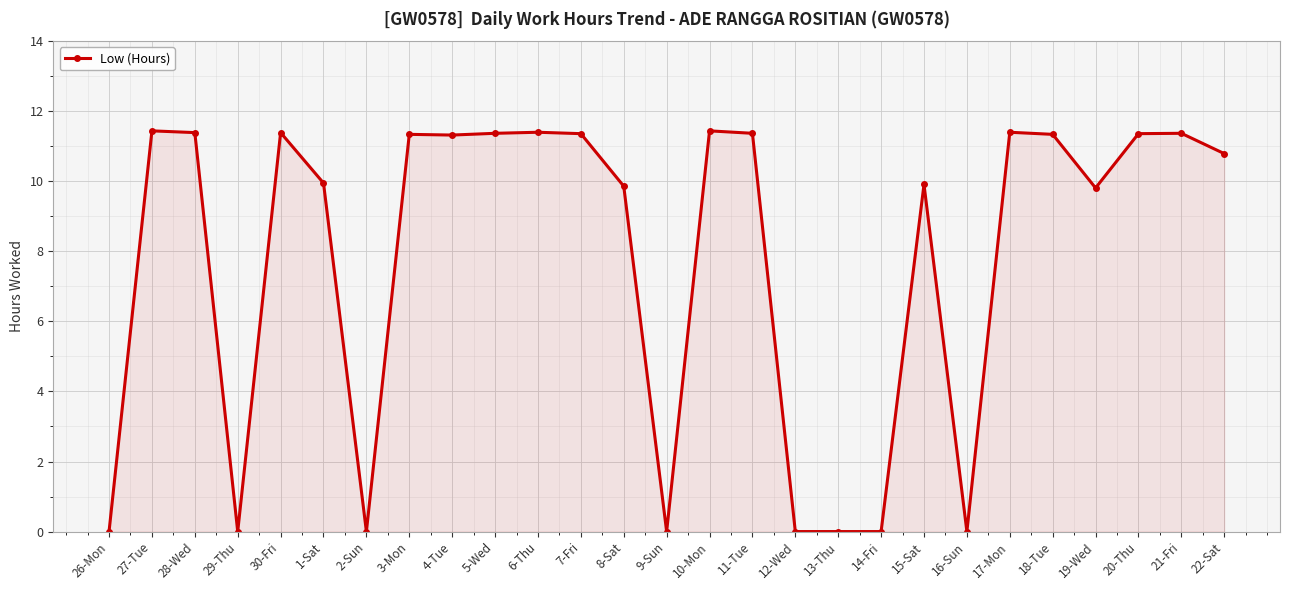

What position from the right is 27-Tue?

26